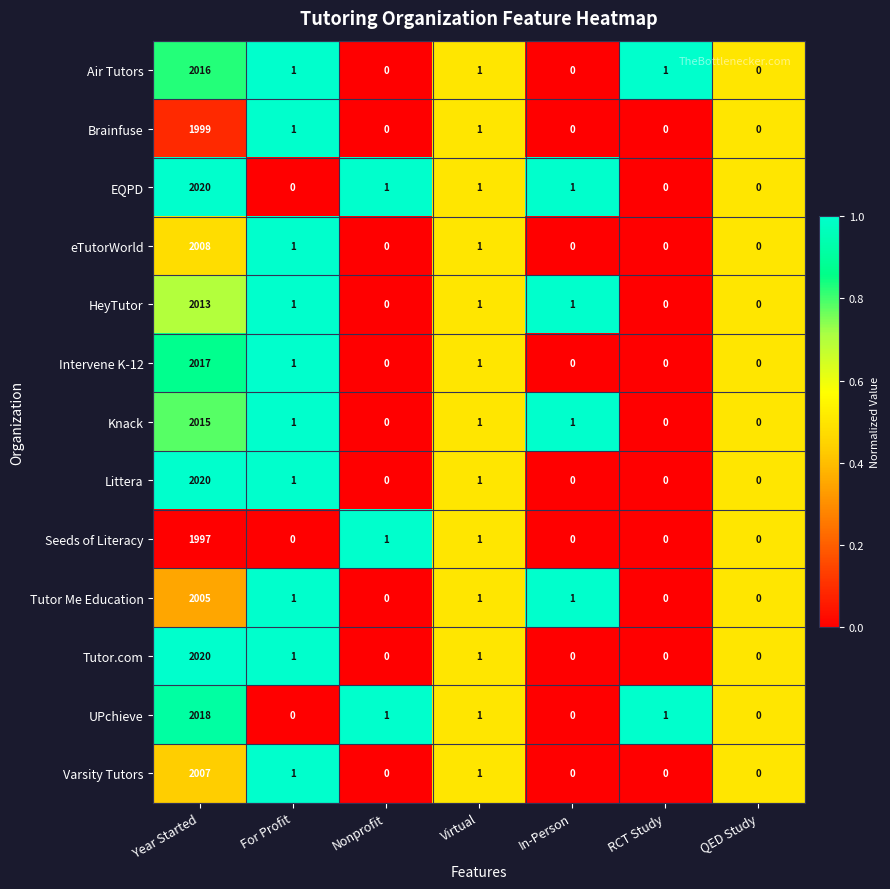

Where does the UPchieve series first go above 1?

Year Started